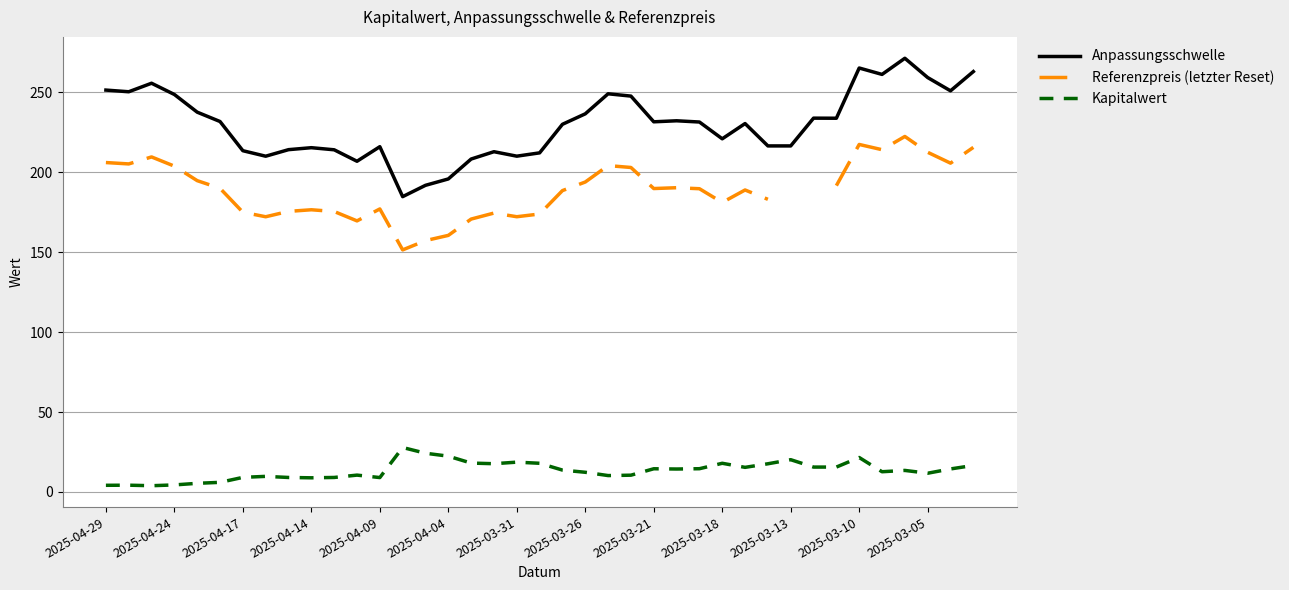

What is the maximum value for Anpassungsschwelle?

271.4